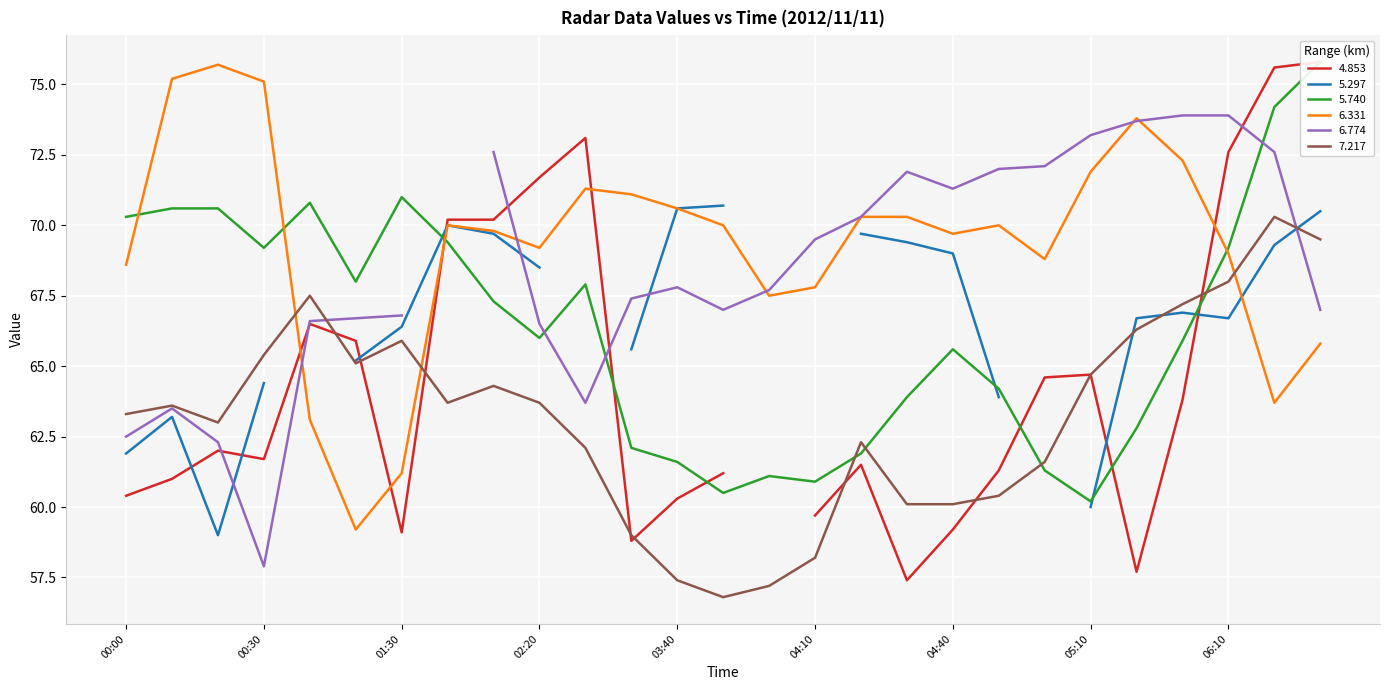

True or false: 6.331 and 7.217 intersect in this chart.

True